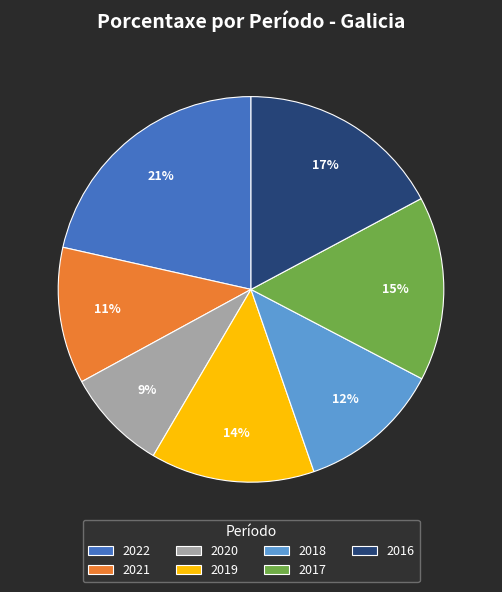

Which slice is the smallest?

2020